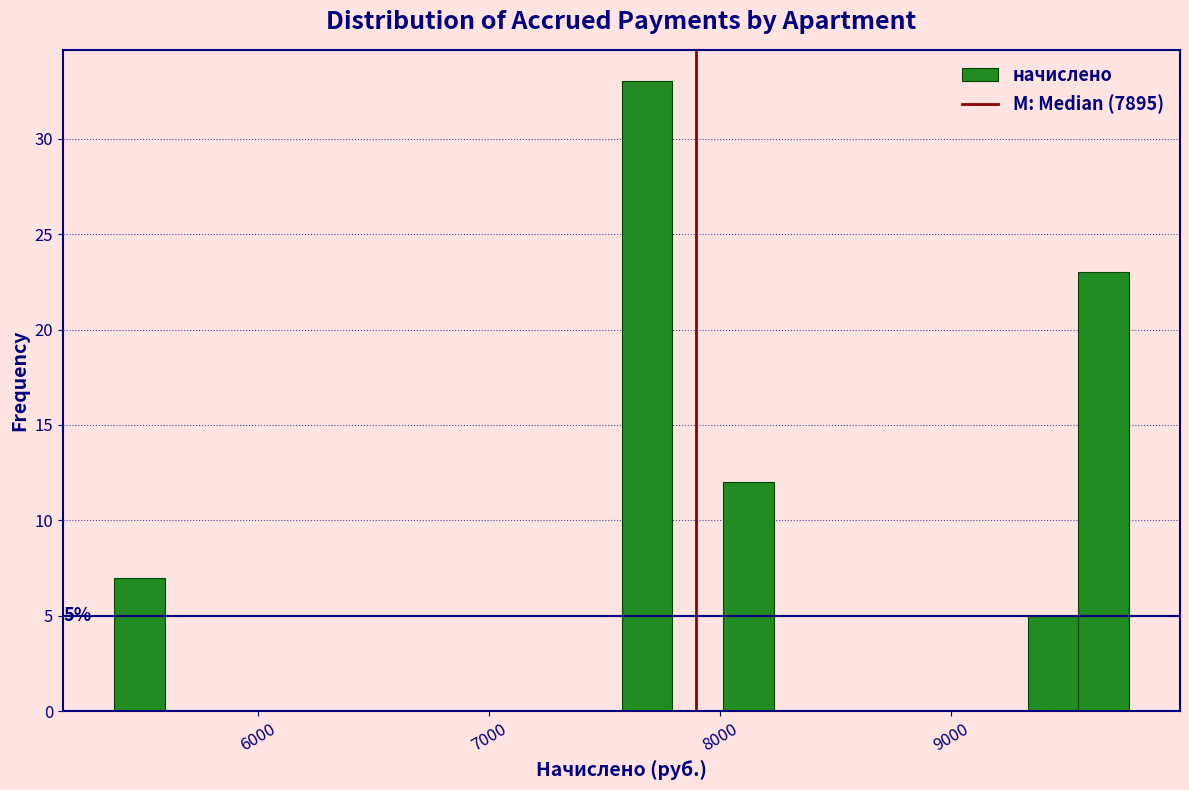

Read against the x-axis, roughly where is the centre of the tallest bar?

7700